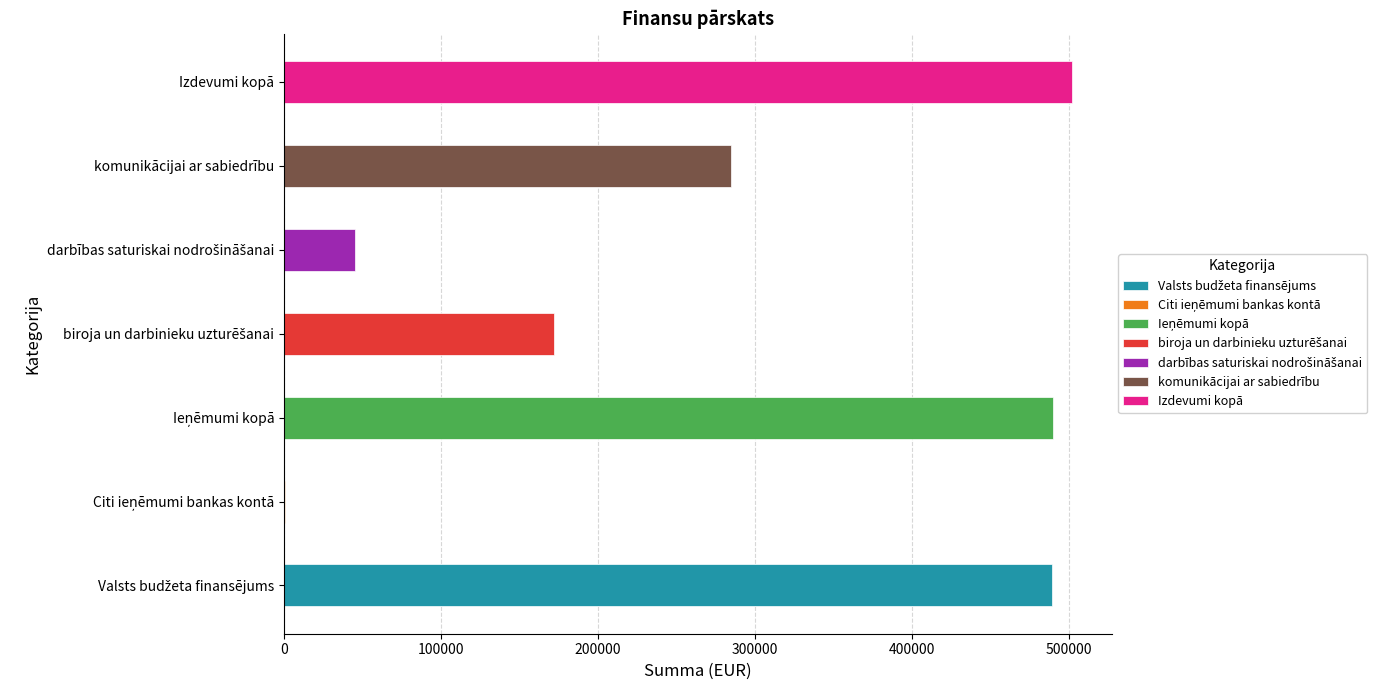

List the labels in order of value, smallest first.

Citi ieņēmumi bankas kontā, darbības saturiskai nodrošināšanai, biroja un darbinieku uzturēšanai, komunikācijai ar sabiedrību, Valsts budžeta finansējums, Ieņēmumi kopā, Izdevumi kopā